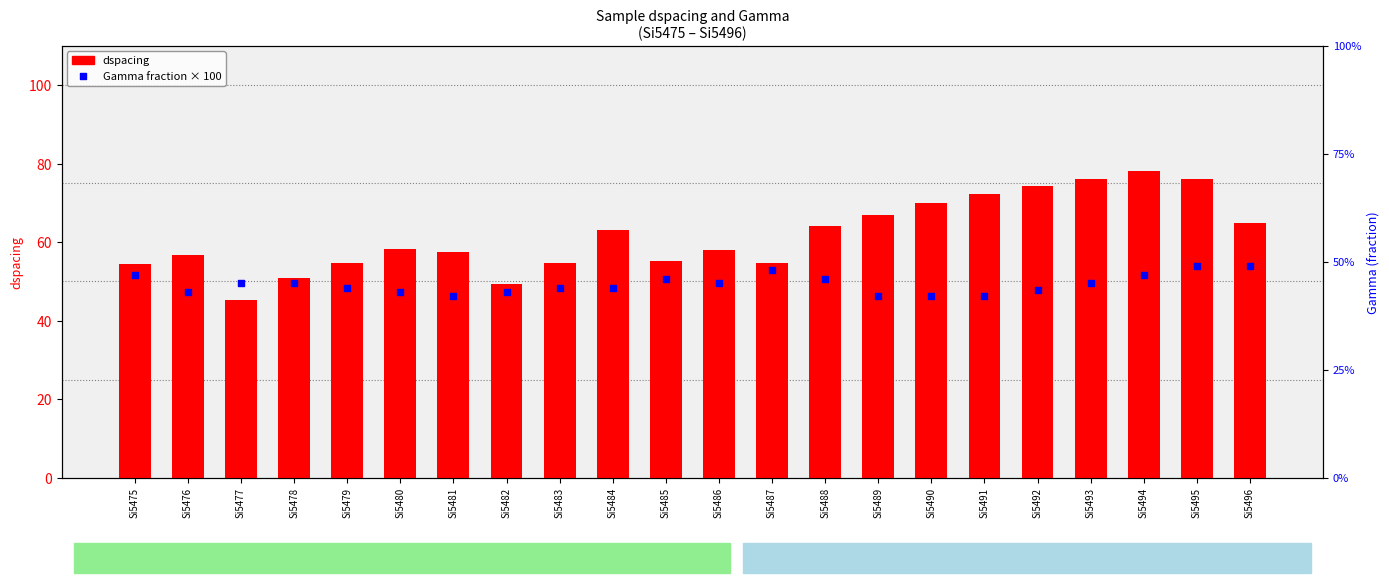

What are all the series names shown in the legend?

dspacing, Gamma (fraction × 100)